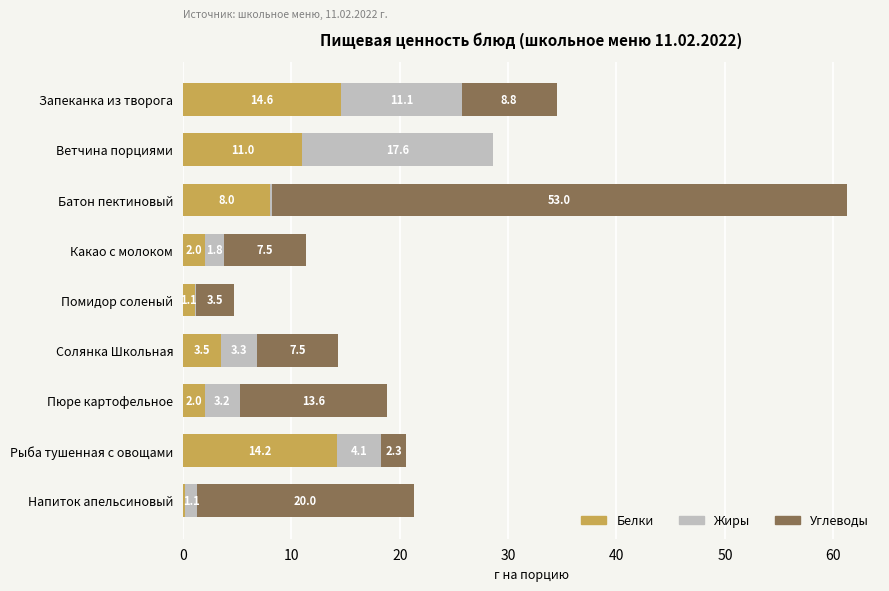

Is it true that Белки equals 13.4 at Батон пектиновый?

False